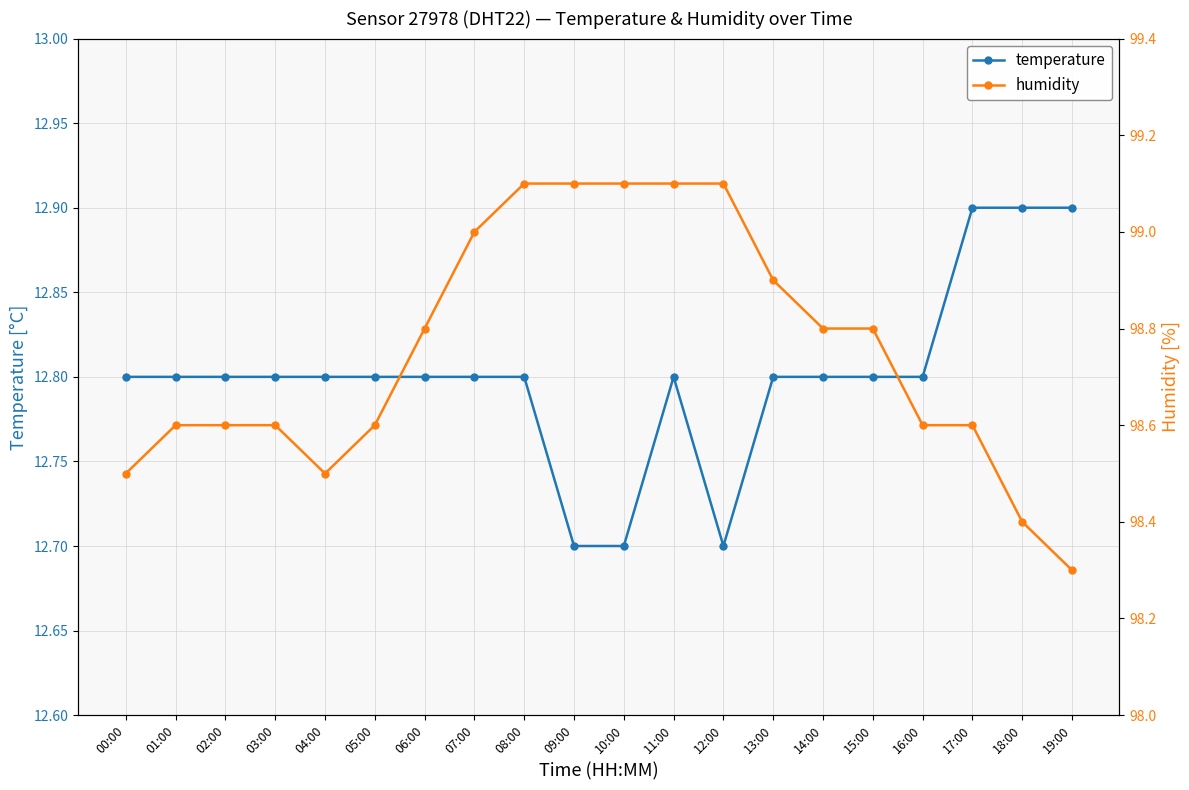

Which series changed the most between 05:00 and 11:00?

humidity